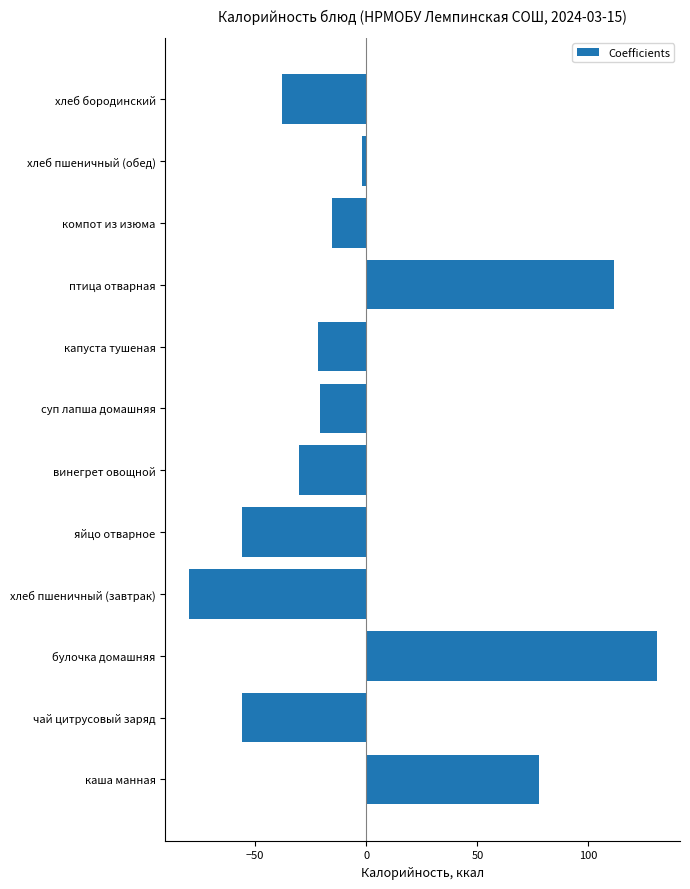

The value at хлеб пшеничный (завтрак) is -79.8. True or false?

True